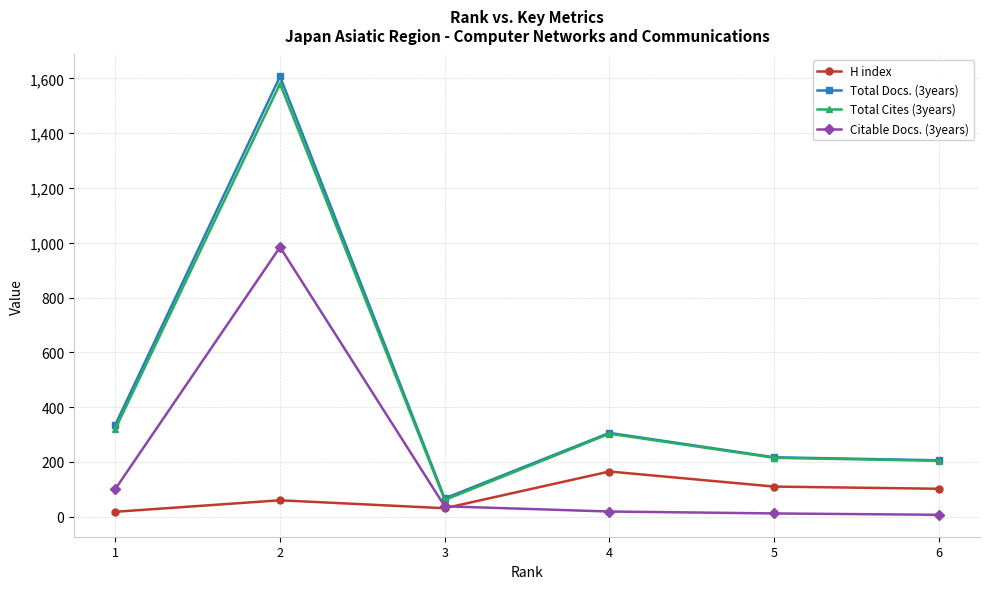

Which series has the largest range (max minus min)?

Total Docs. (3years)